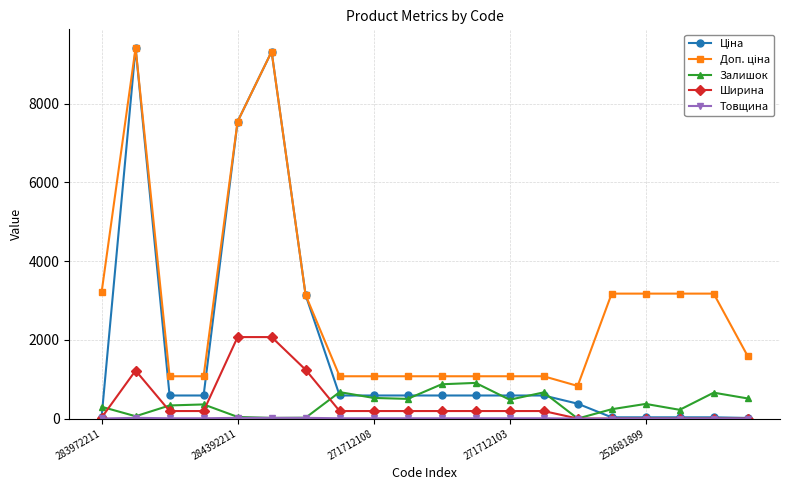

What is the maximum value shown in the chart?

9416.9